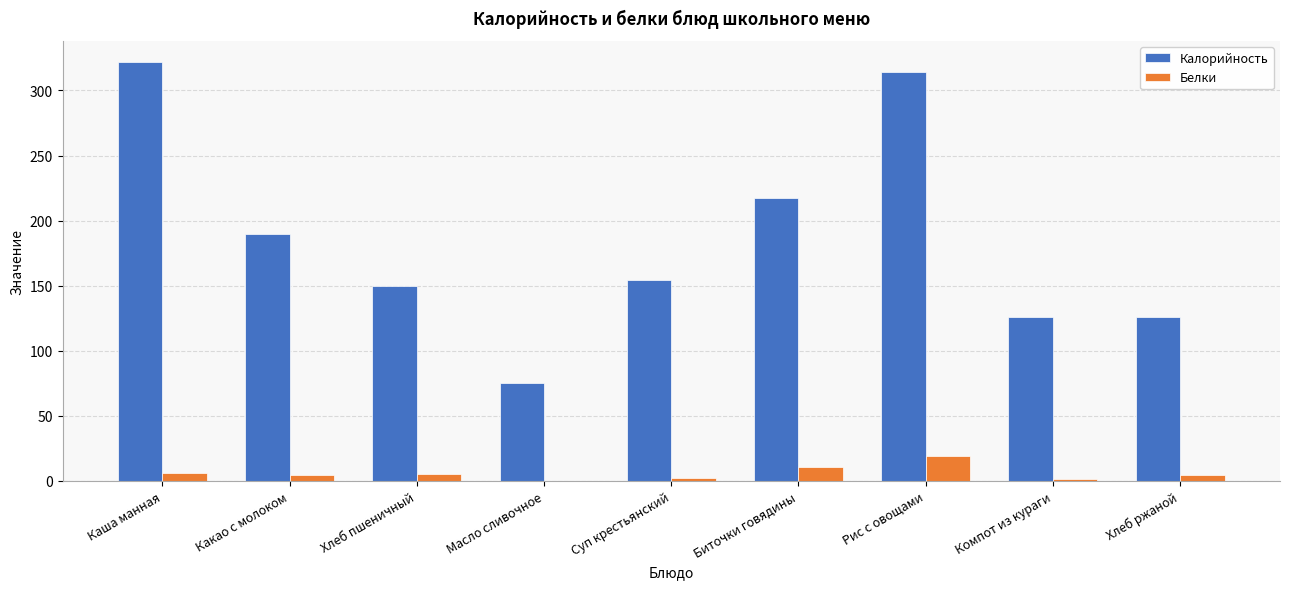

Which series has the largest total across all categories?

Калорийность